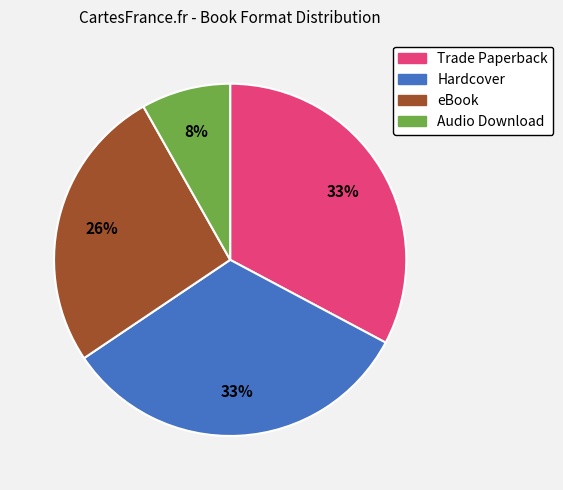

Does Audio Download represent more than half of the total?

No